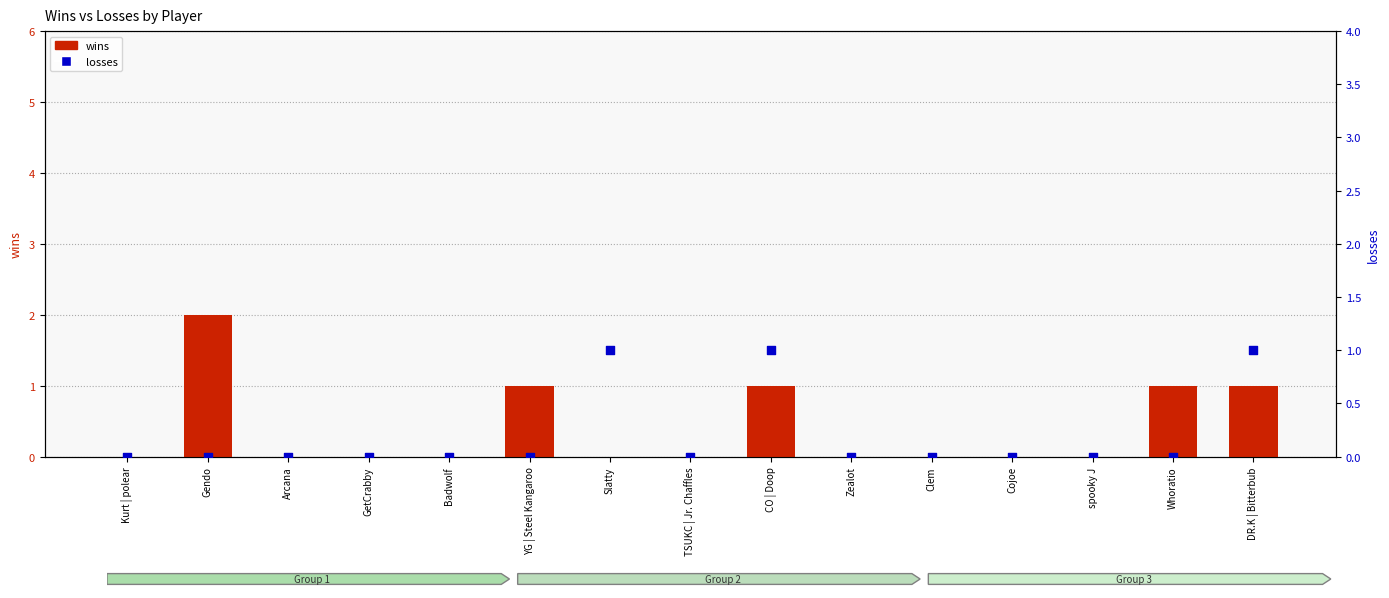

Which series reaches the maximum Y coordinate?

wins